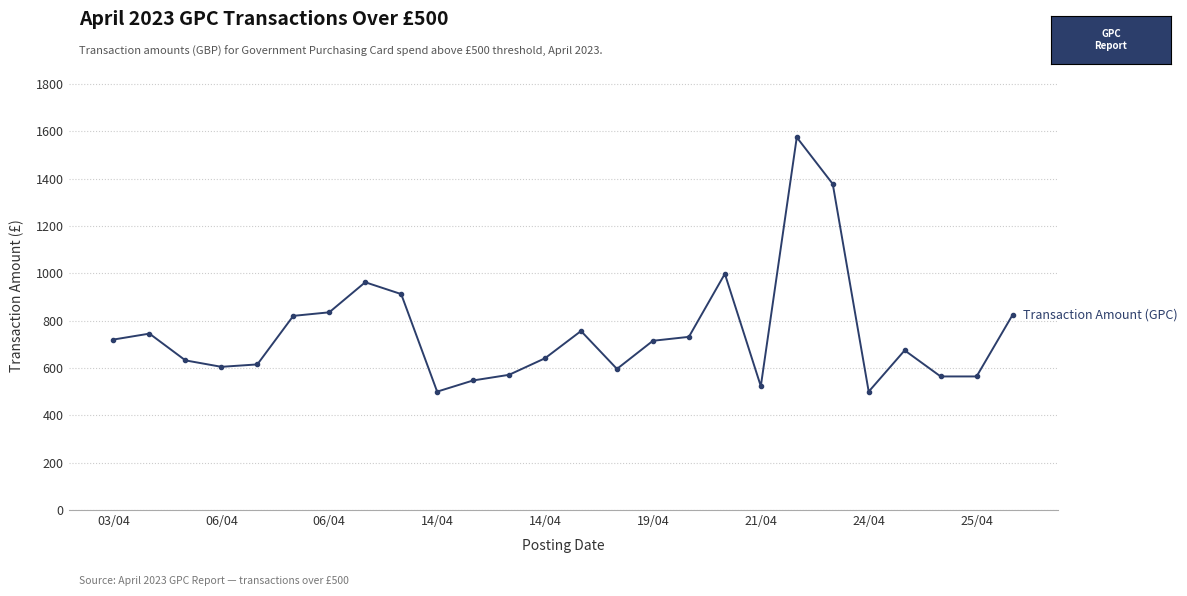

What is the difference between the maximum and second lowest values?

1074.0